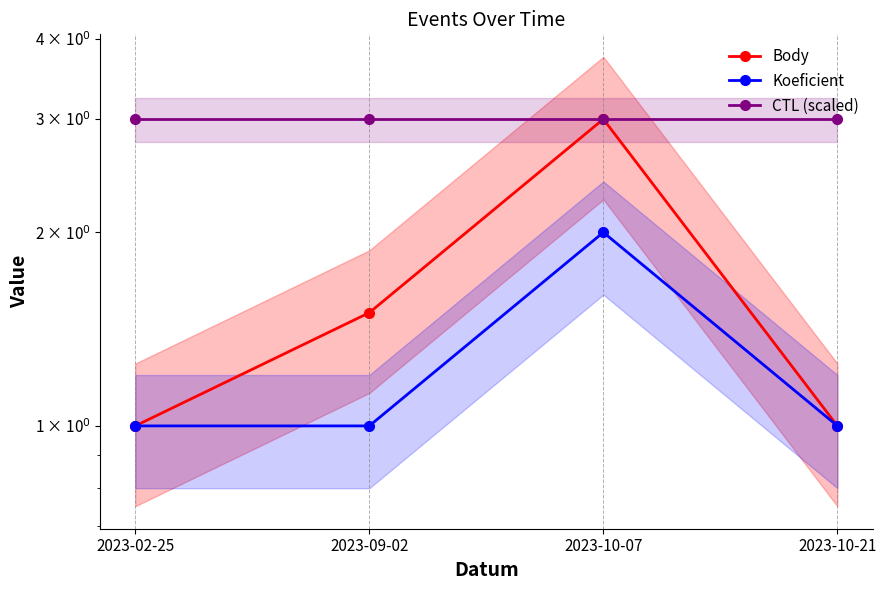

Where is CTL (scaled) nearest to the value 3?

2023-02-25